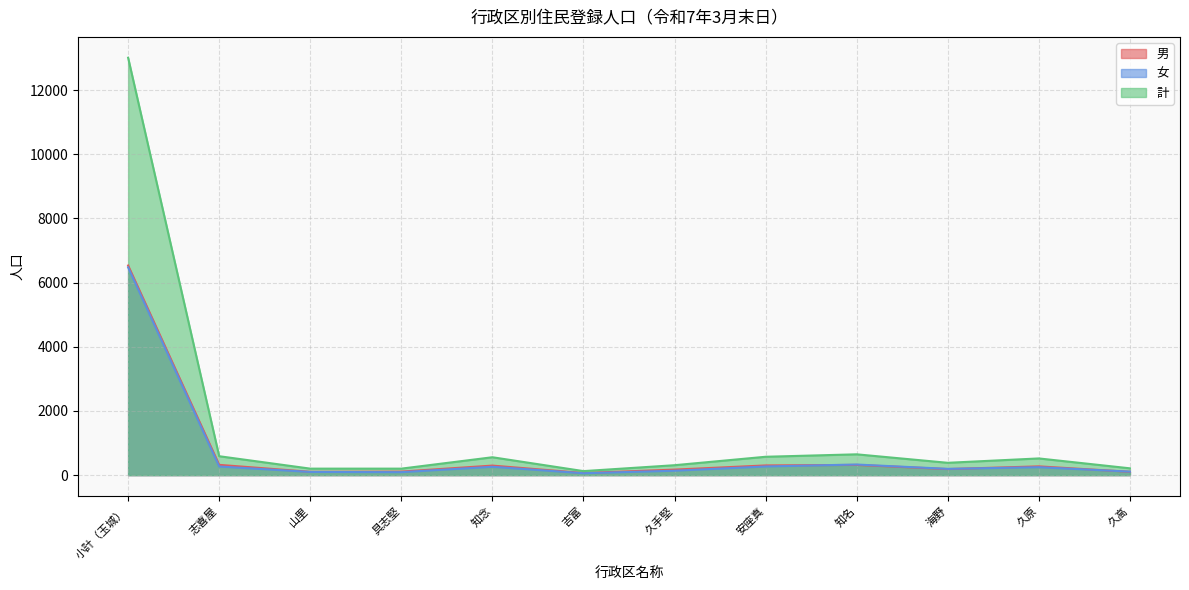

What is the difference between the 男 values at 久手堅 and 山里?

69